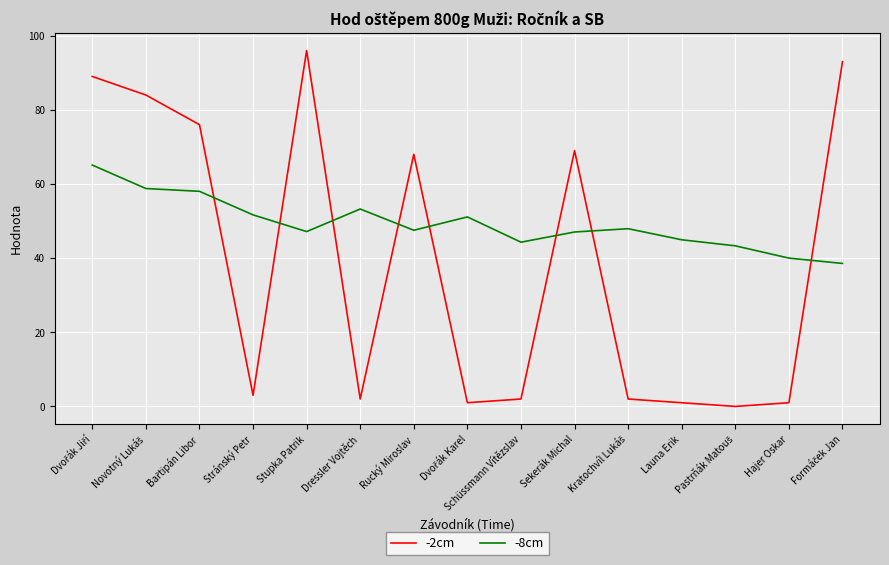

The -8cm series shows 66.6 at Sekerák Michal. True or false?

False